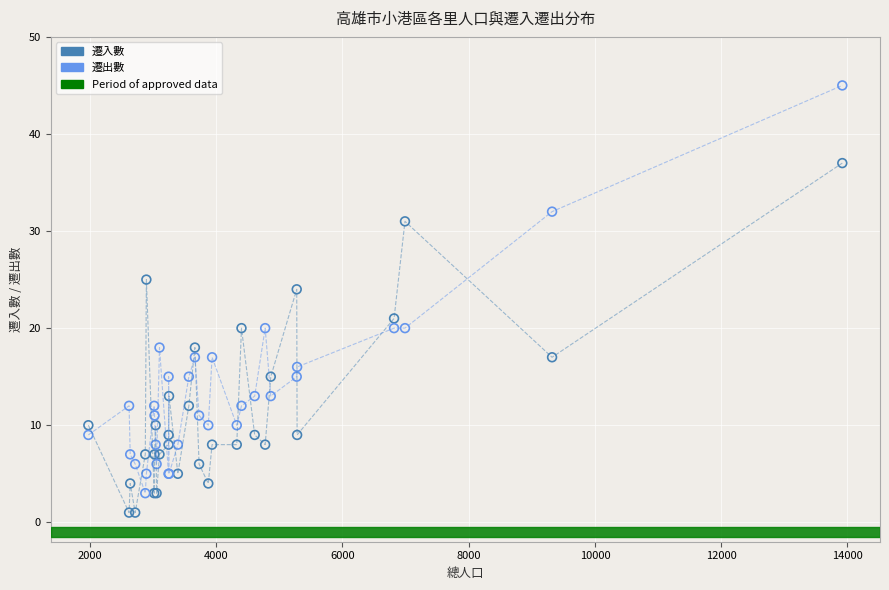

What is the X range (max minus min) for the scatter plot?

11944